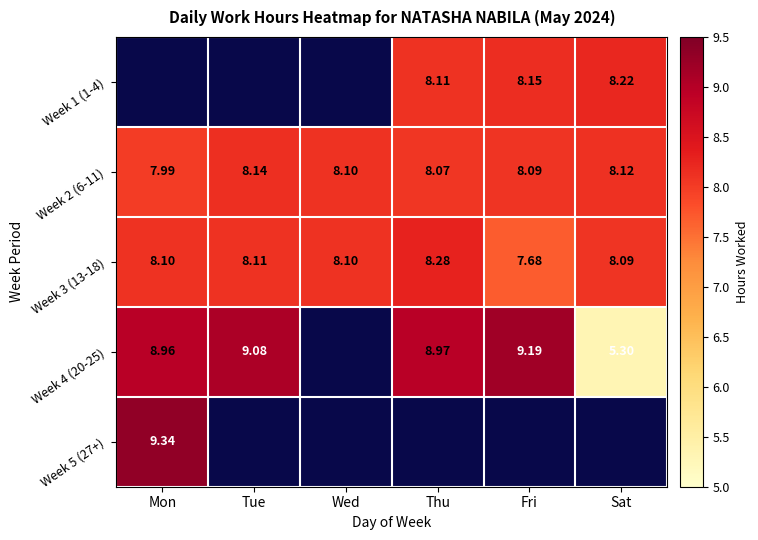

Is the value of Week 4 (20-25) at Thu greater than the value of Week 1 (1-4) at Fri?

Yes